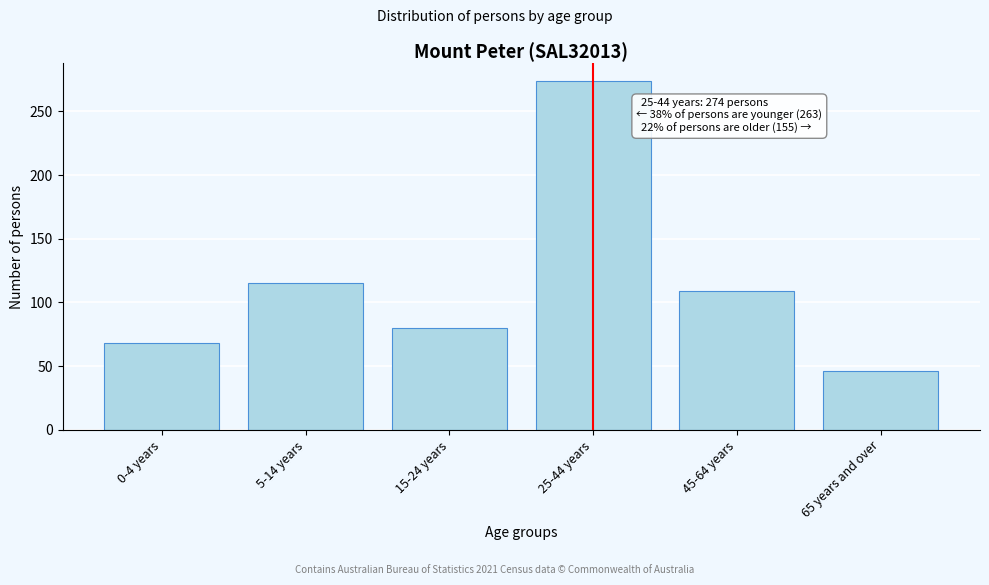

Reading left to right, list all the values displayed in this chart.

68	115	80	274	109	46